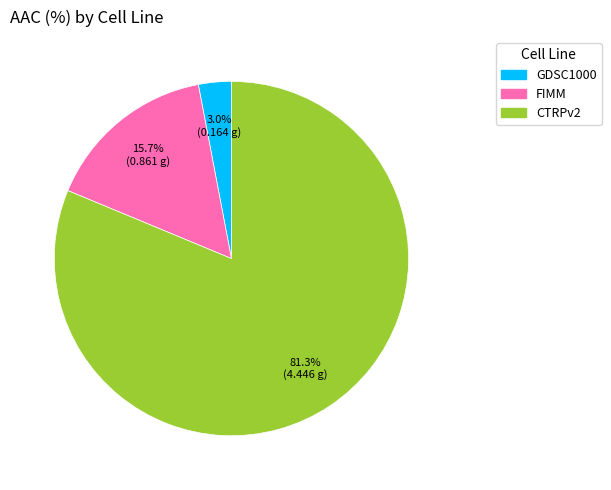

Do FIMM and GDSC1000 together represent more than half of the pie?

No